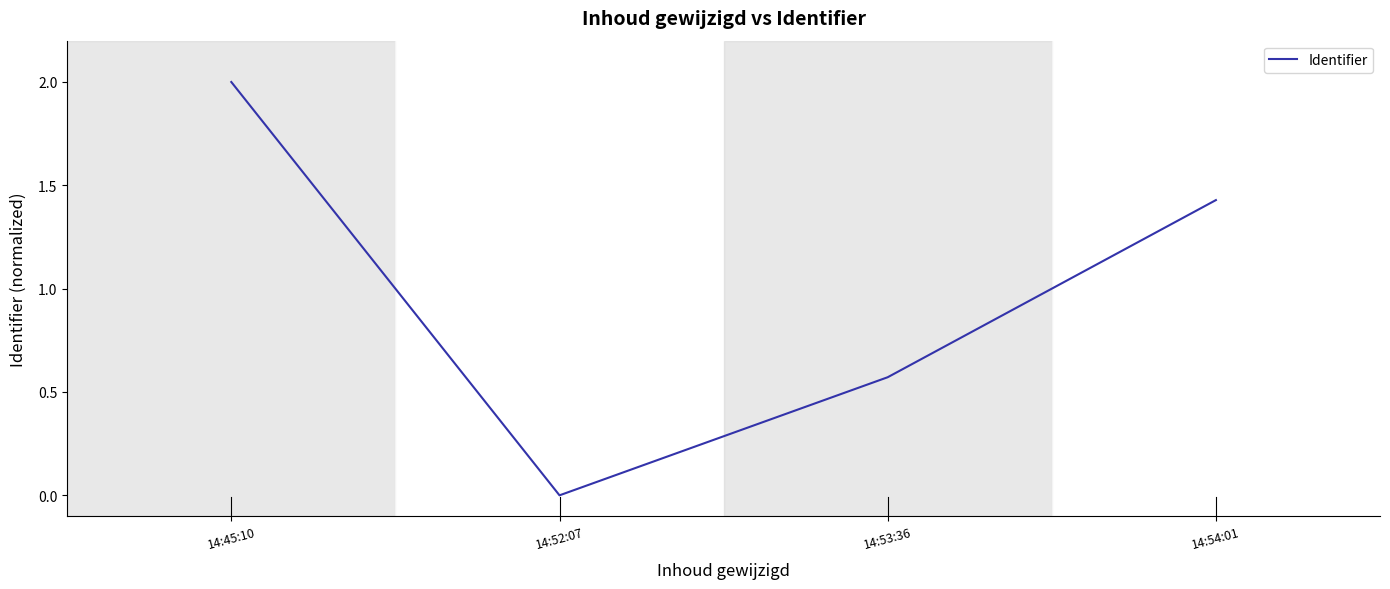

The value at 14:52:07 is 0.0. True or false?

True